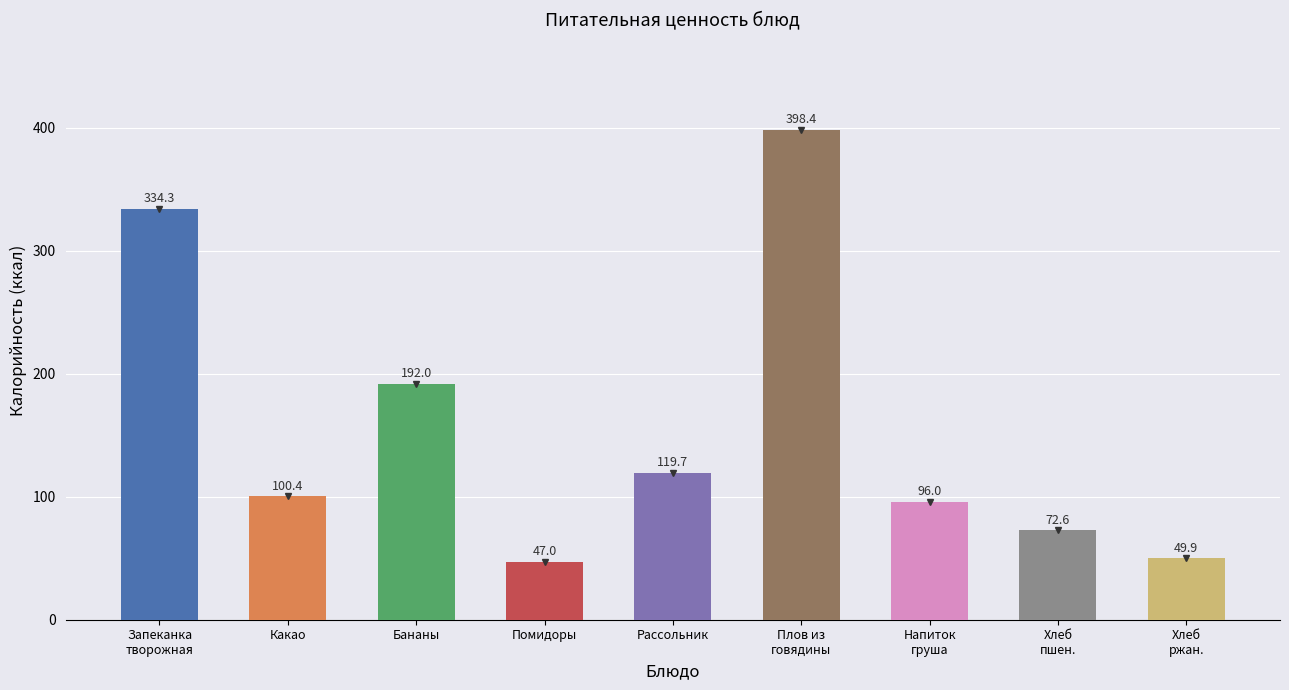

Which label corresponds to the smallest value in the chart?

Помидоры